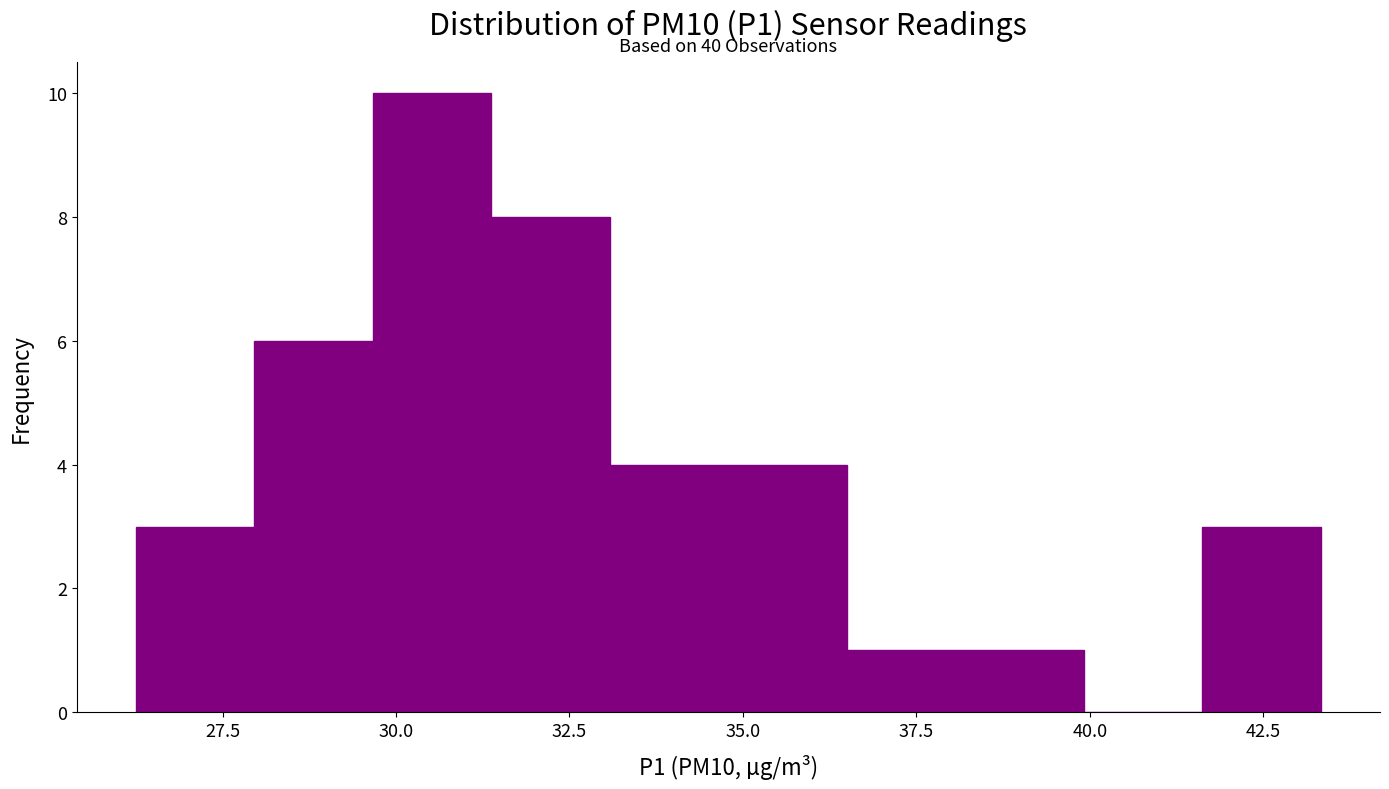

Around what value on the x-axis is the tallest bar? Give the approximate position of its centre, as read against the axis.

30.5